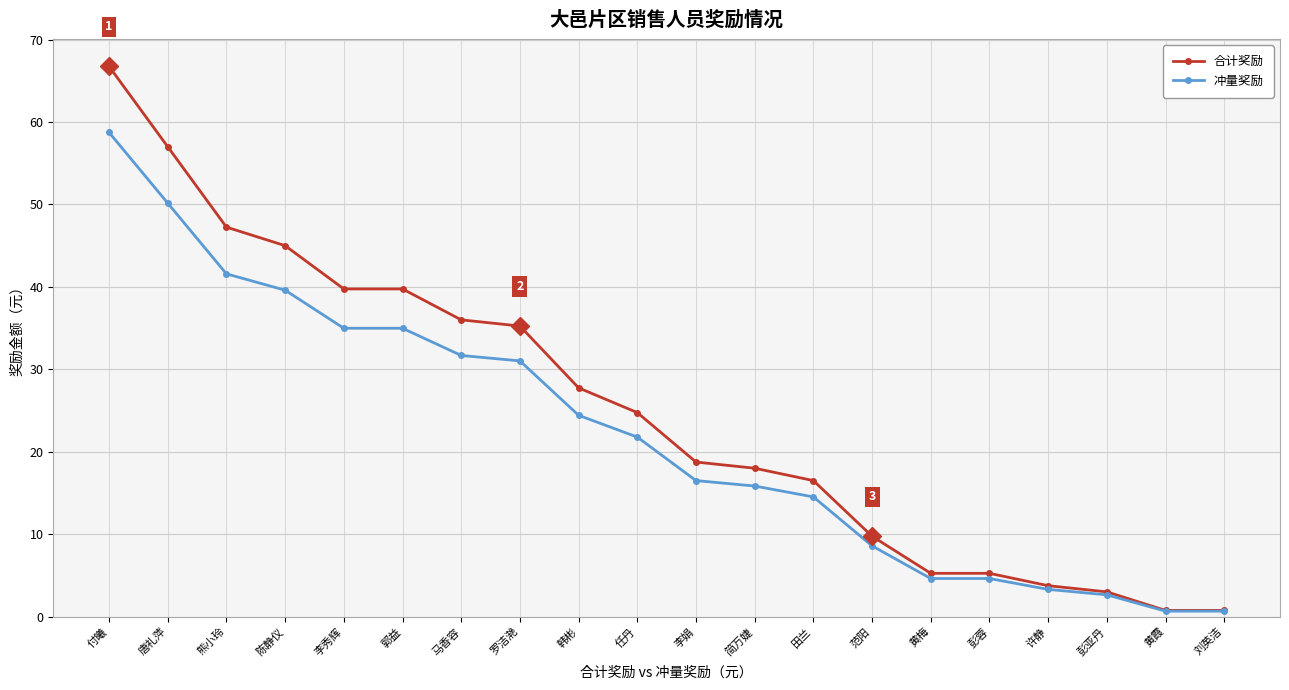

At 黄梅, list the series in order from smallest to largest.

冲量奖励, 合计奖励